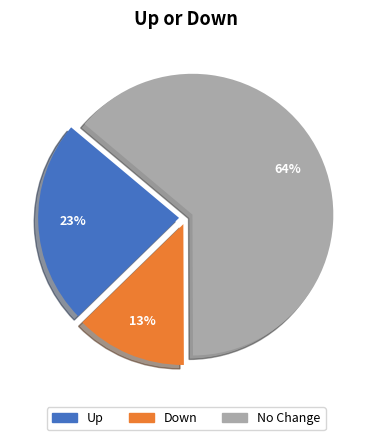

Does any single category account for the majority?

Yes